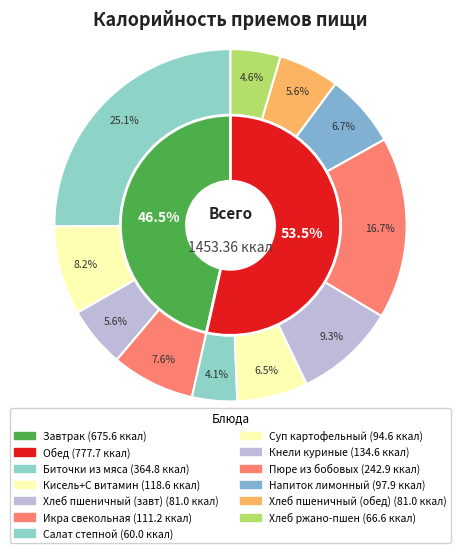

Which has a higher value, Завтрак or Обед?

Обед